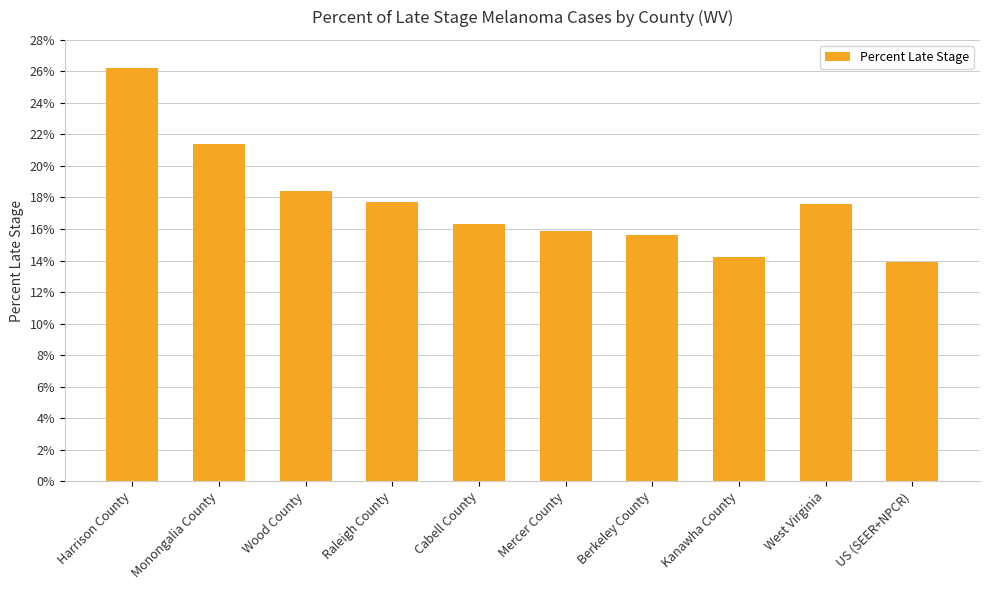

Which has a higher value, Berkeley County or Cabell County?

Cabell County